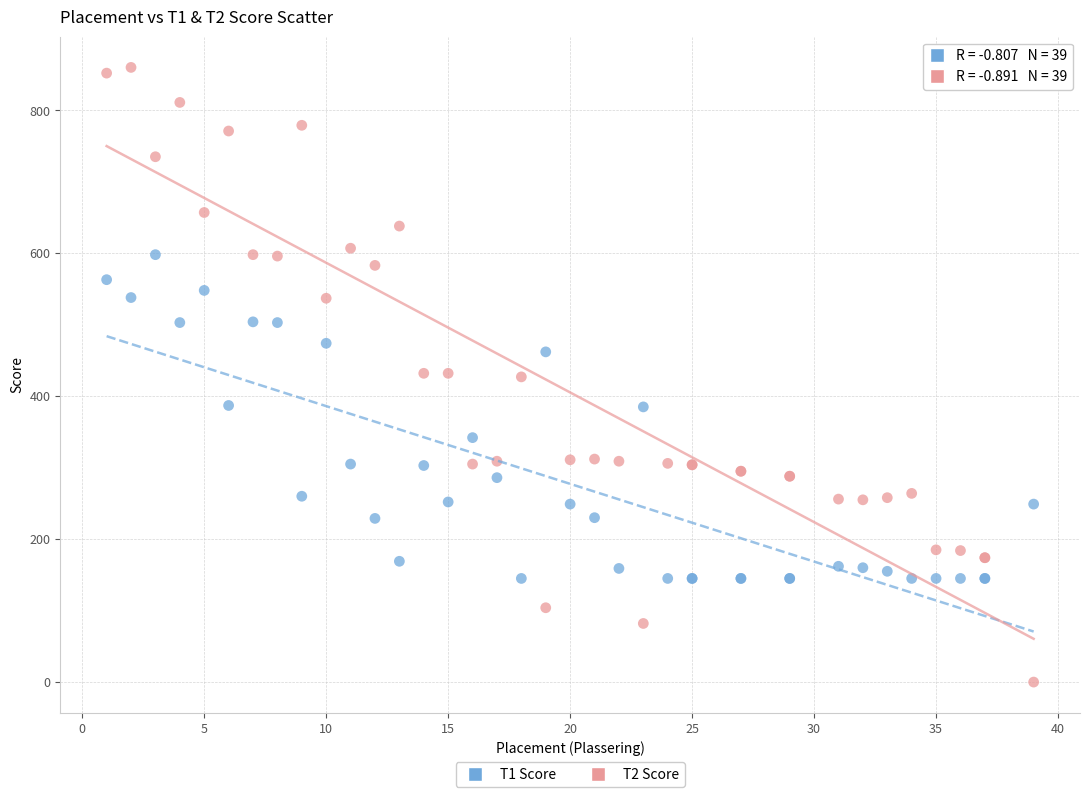

Which series contains the highest Y value?

T2 Score